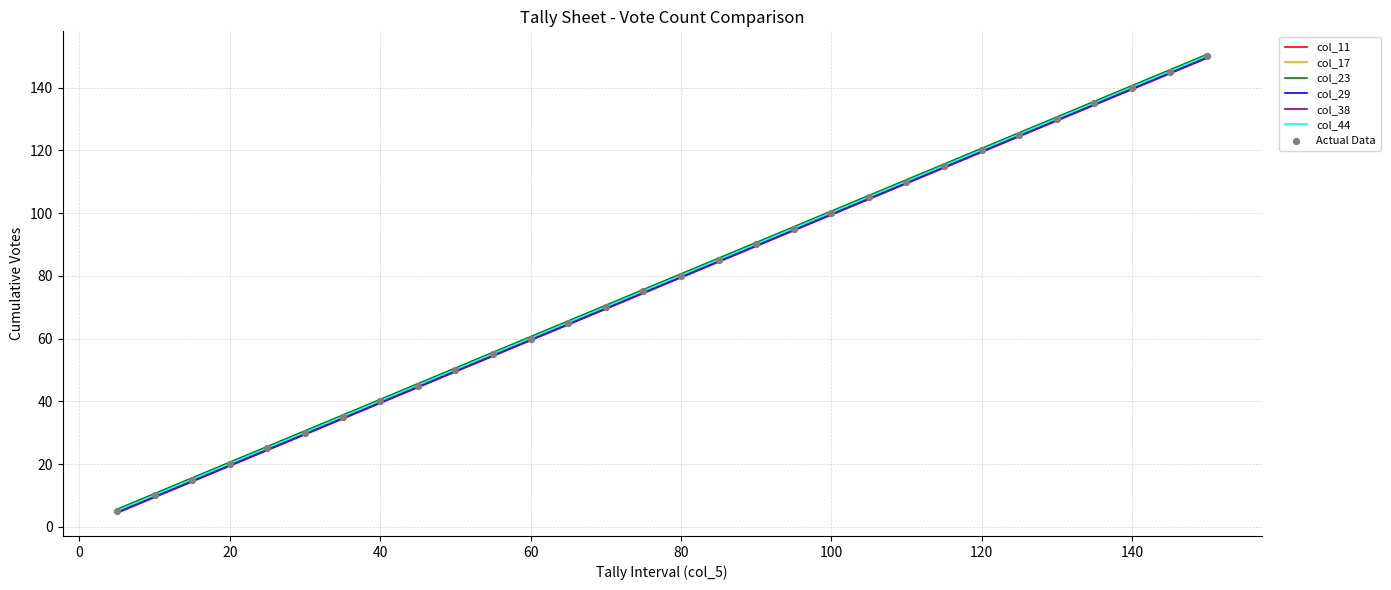

What is the lowest value of the col_44 series?

5.2